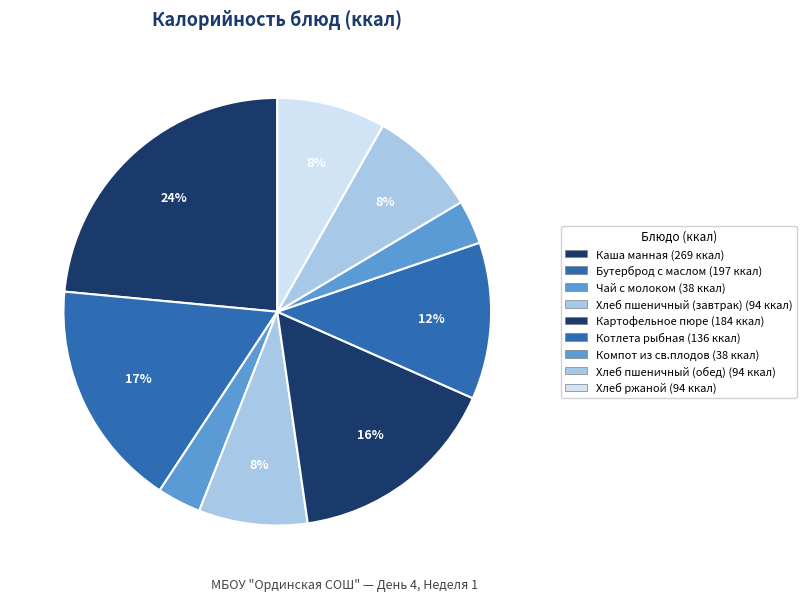

Count the number of slices in the pie.

9